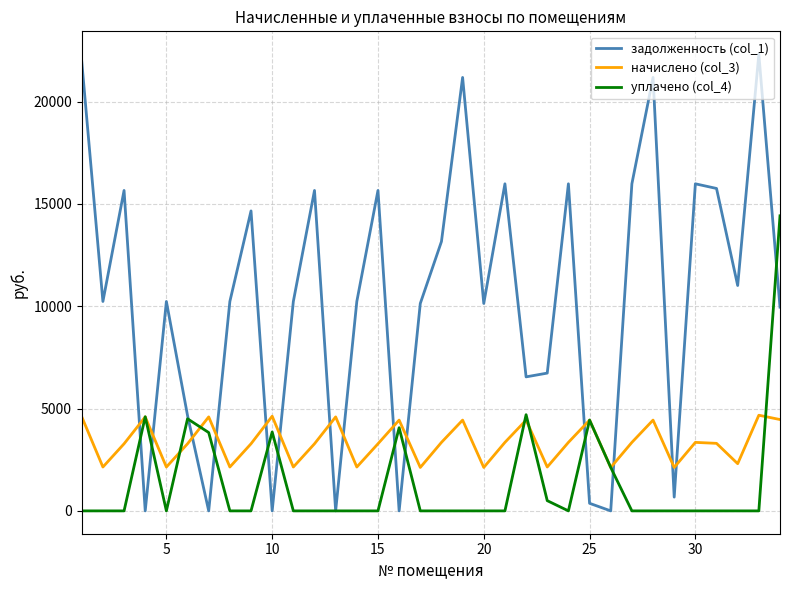

Rank the series by their maximum value, from highest to lowest.

задолженность (col_1), уплачено (col_4), начислено (col_3)